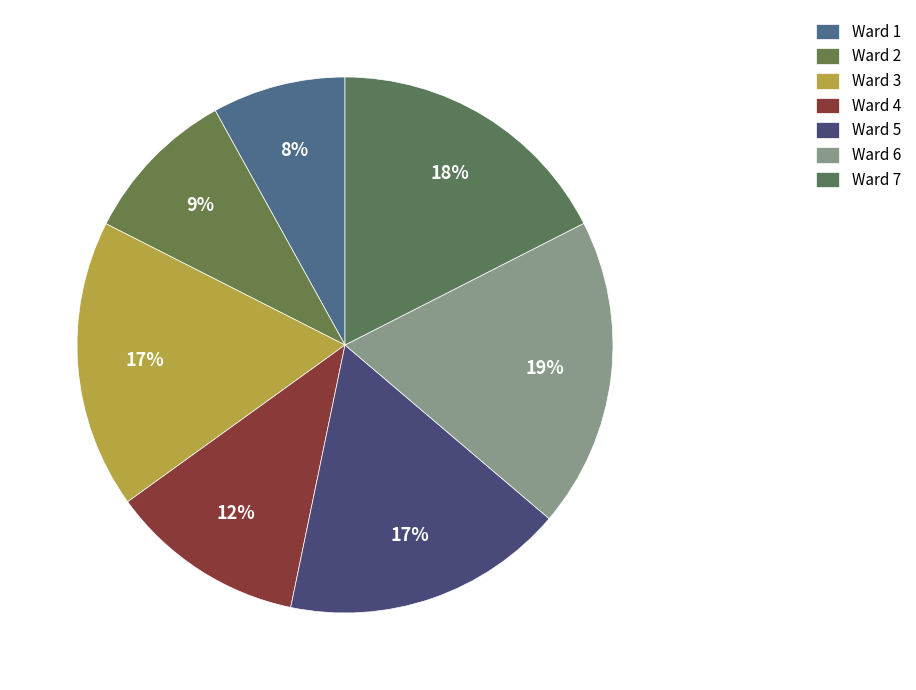

Is there a majority slice in this chart?

No